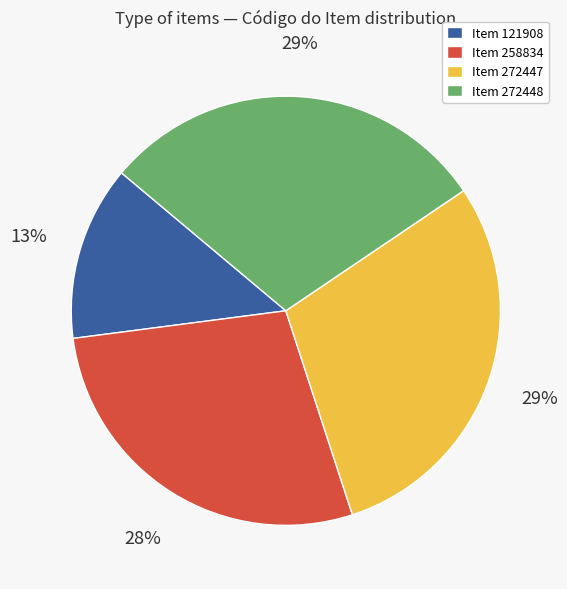

Does any single category account for the majority?

No